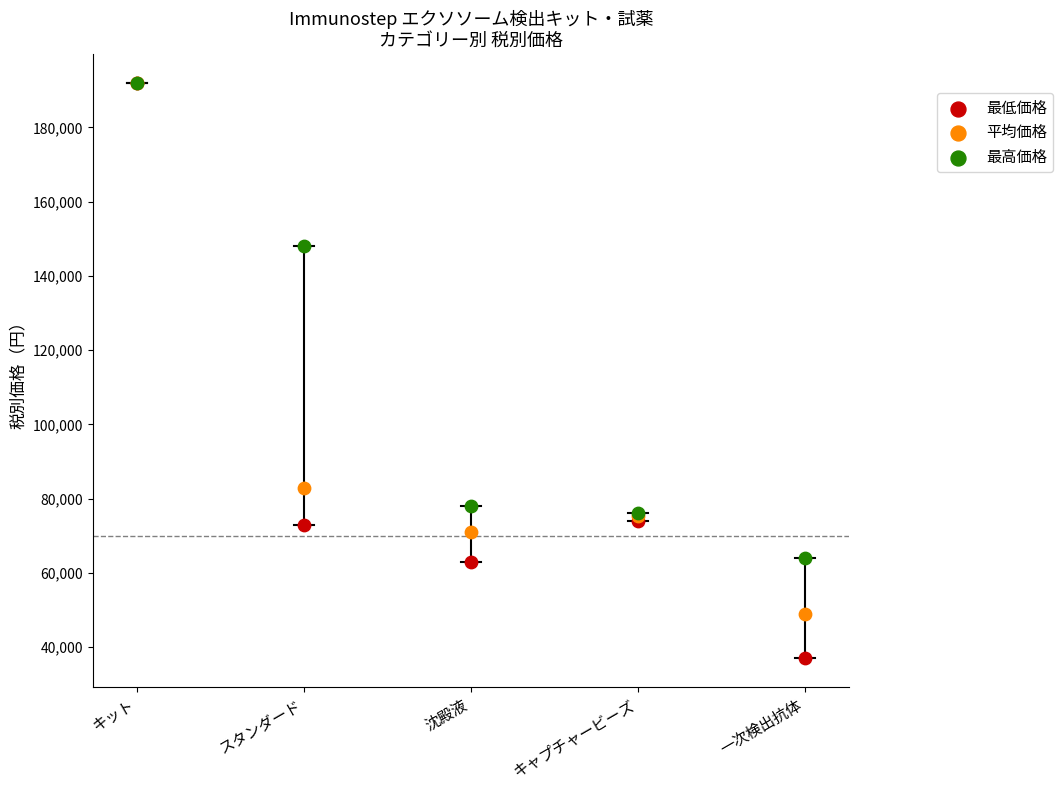

In the 最高価格 series, what Y value is closest to 128000?

148000